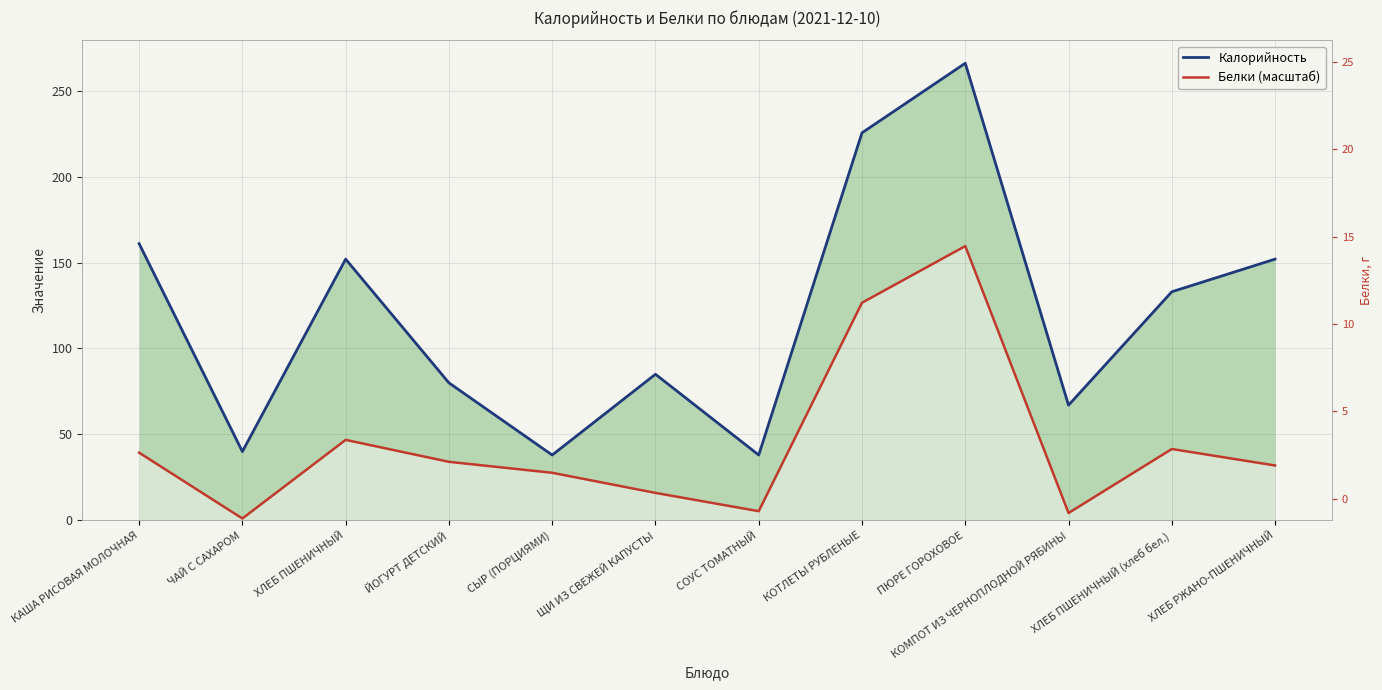

What is the difference between the Белки (масштаб) values at ХЛЕБ ПШЕНИЧНЫЙ and СОУС ТОМАТНЫЙ?

41.5